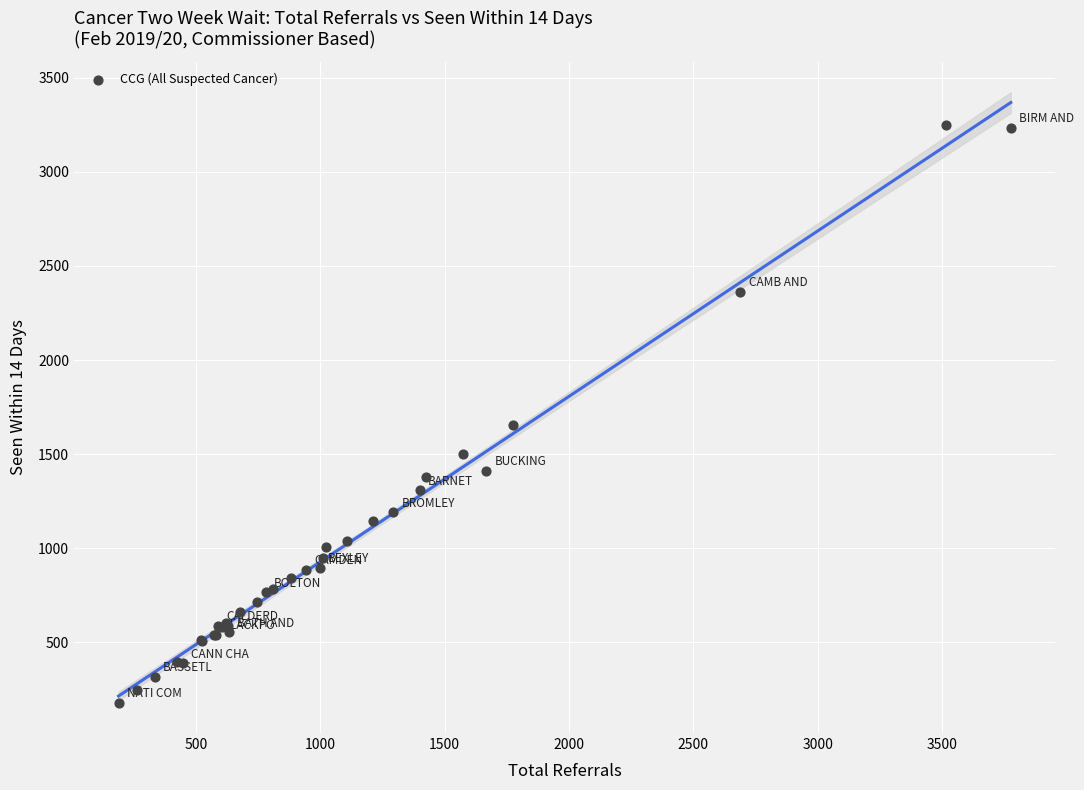

What Y value in the scatter plot is closest to 1714?

1655